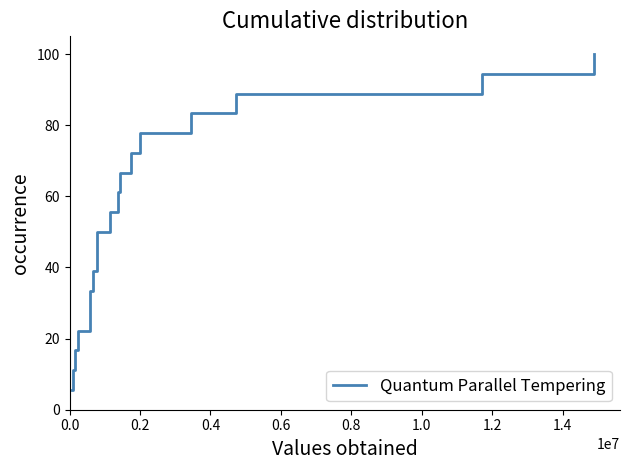

What is the difference between the maximum and minimum values?

94.4